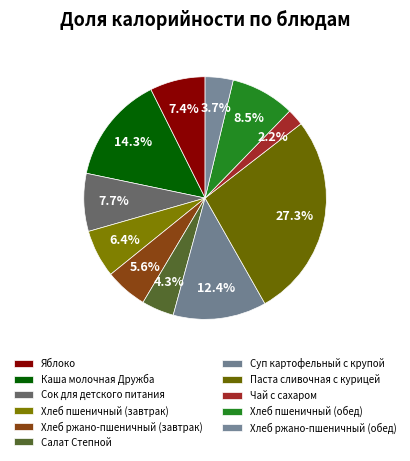

How many slices are in this pie chart?

11